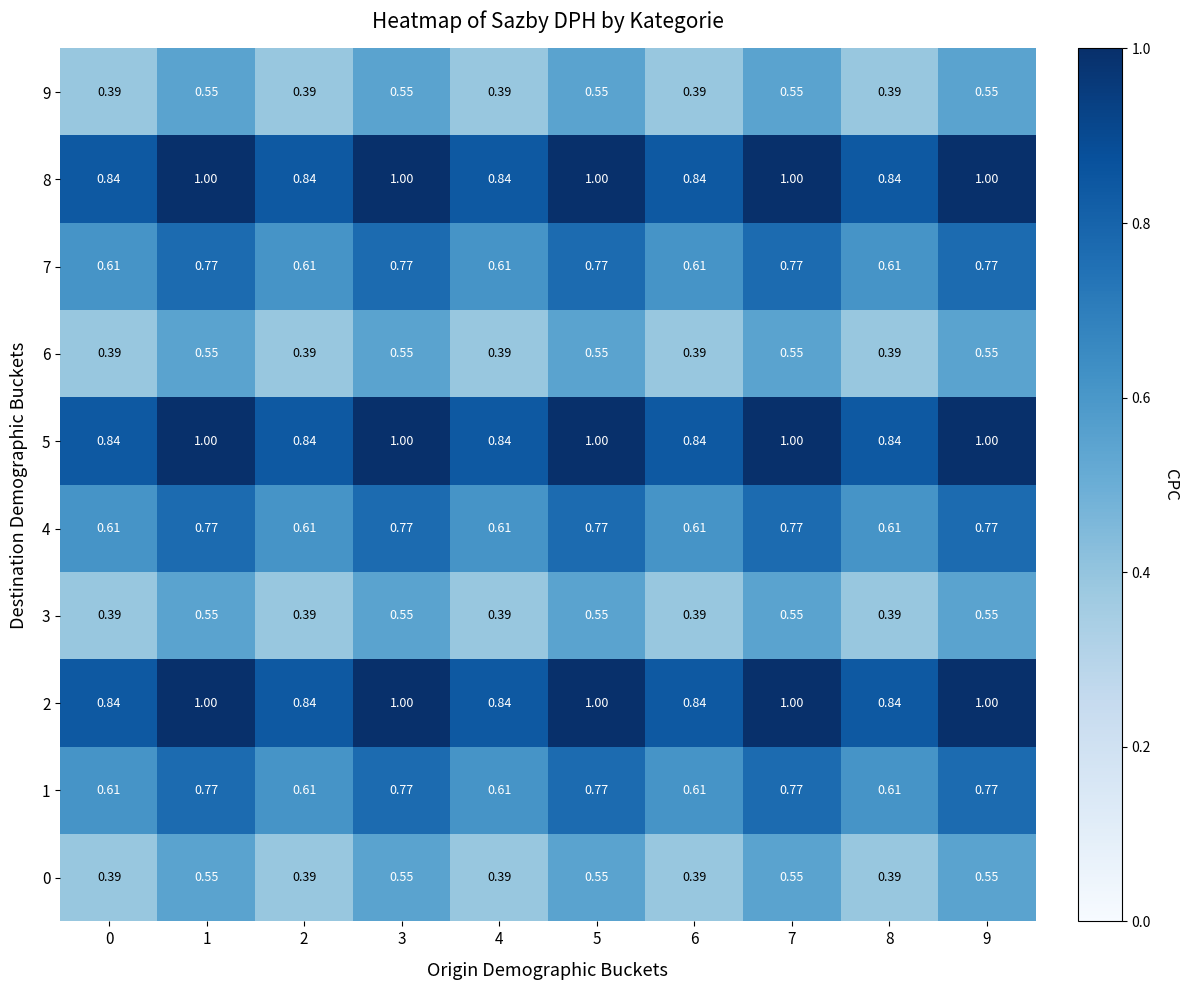

What is the maximum value shown in the chart?

1.0